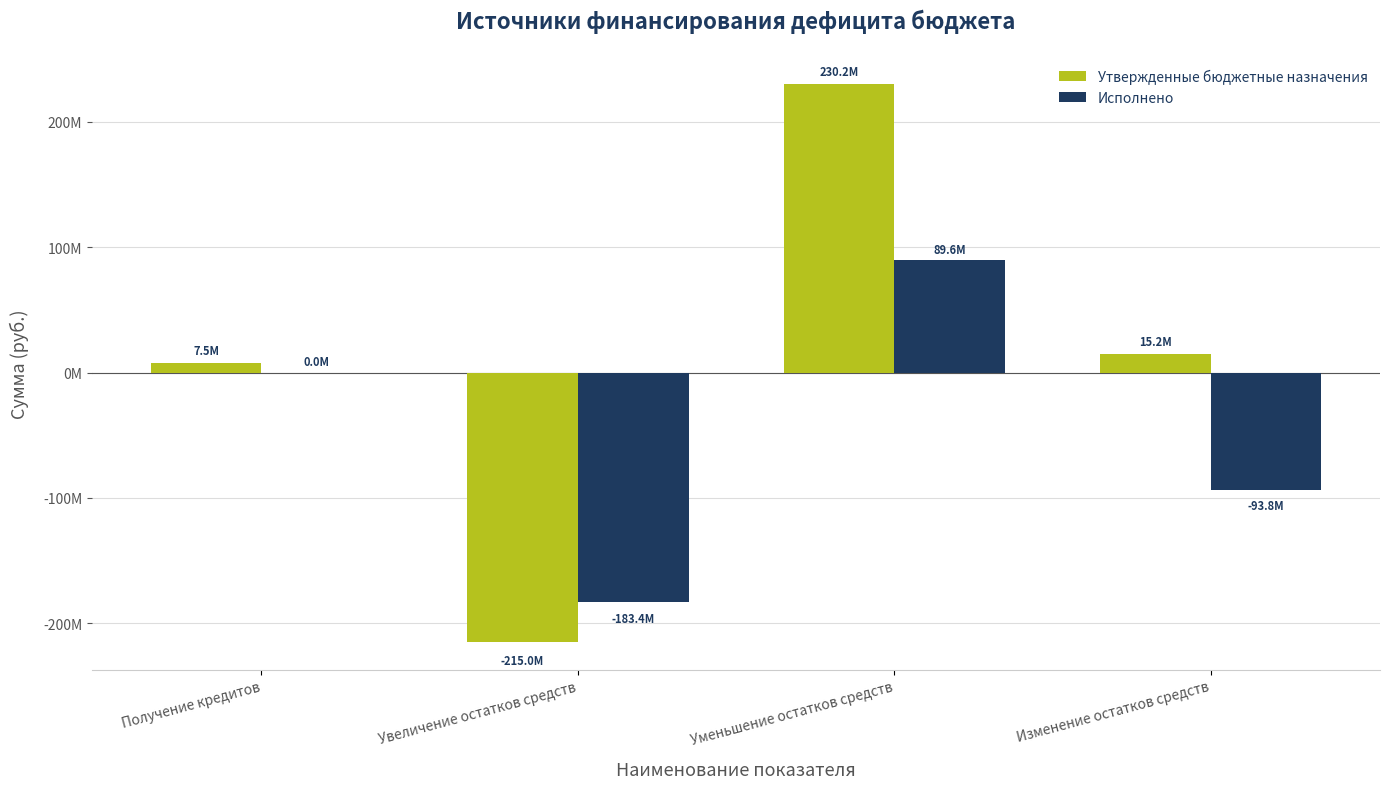

Are the bars grouped side by side (vs. stacked)?

Yes